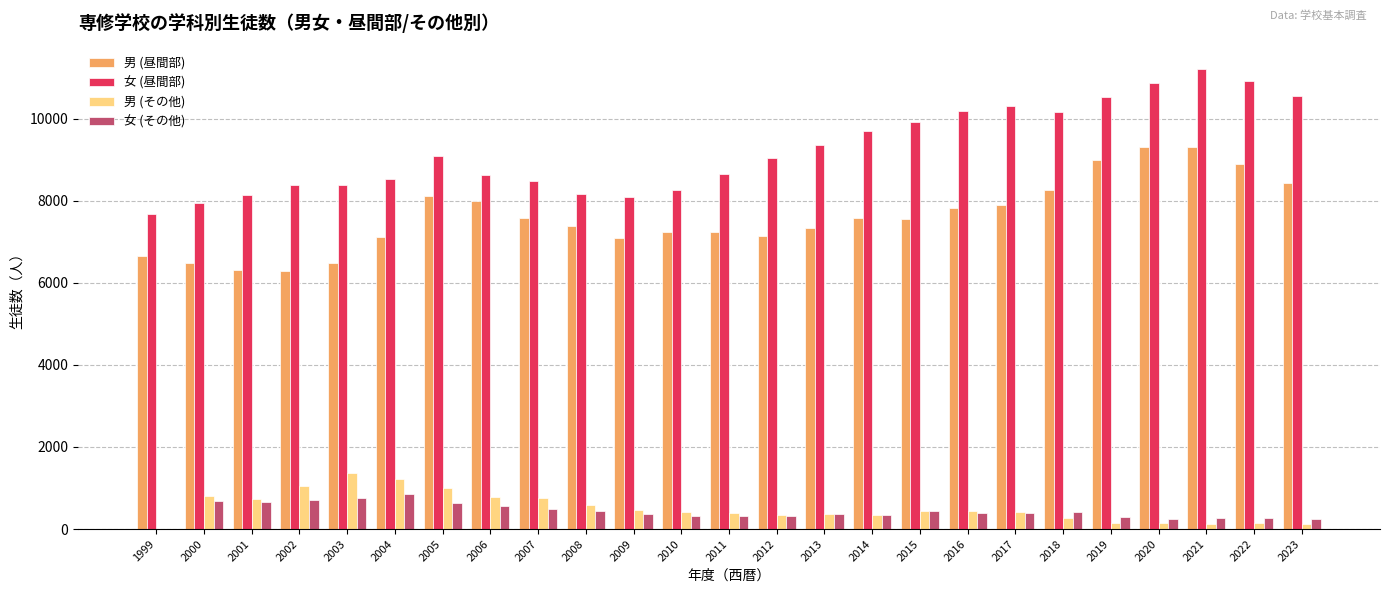

Which series has the widest spread of values?

女 (昼間部)